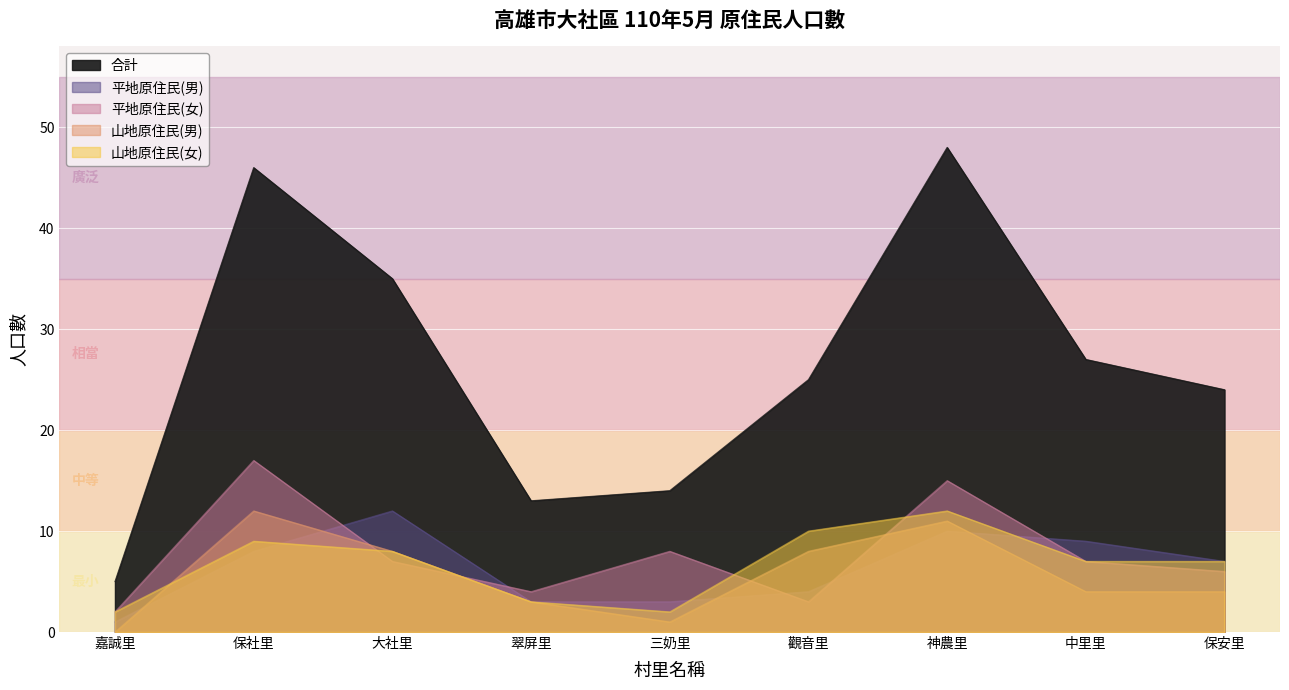

What position from the right is 神農里?

3